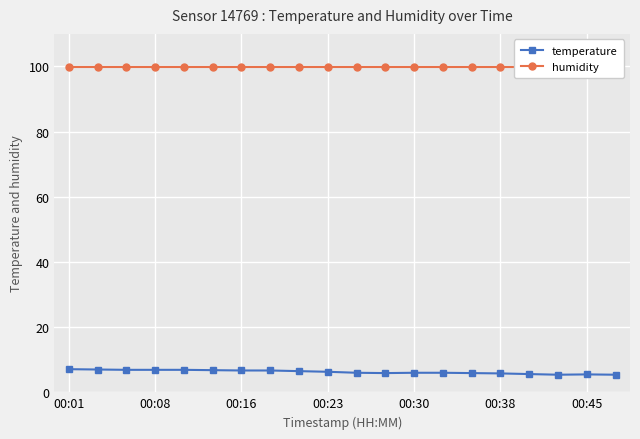

True or false: temperature and humidity cross at least once.

False